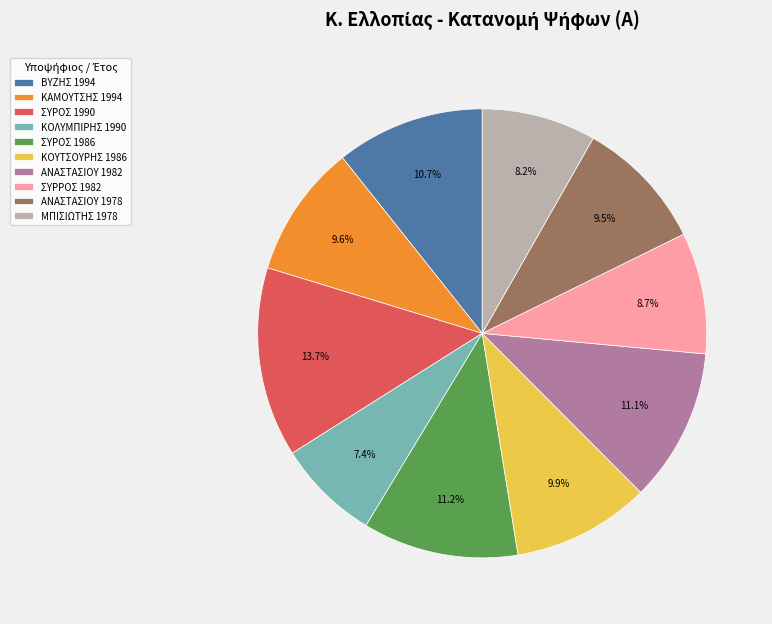

Combined, what portion of the pie is ΚΟΛΥΜΠΙΡΗΣ 1990 and ΚΑΜΟΥΤΣΗΣ 1994?

17.0%